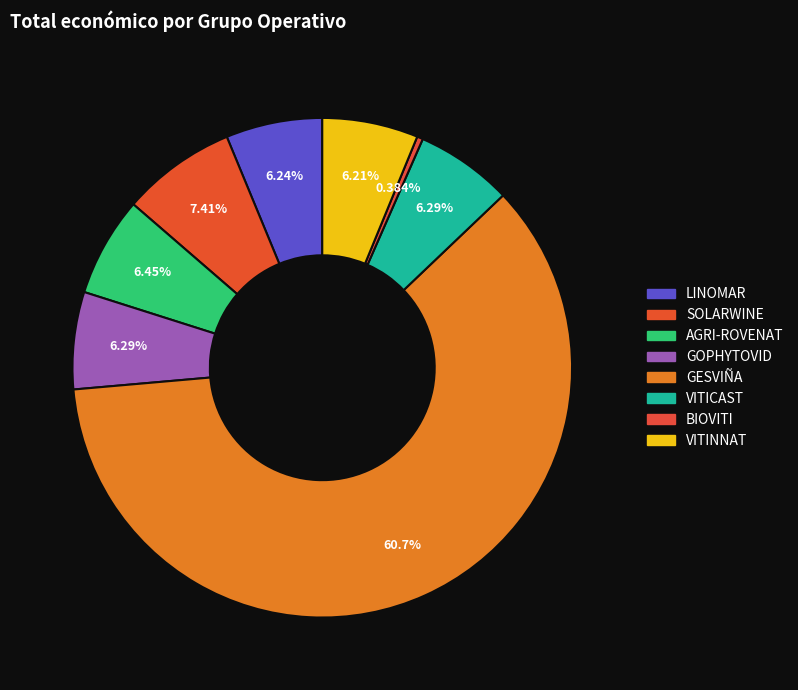

What is the smallest slice in the pie chart?

BIOVITI